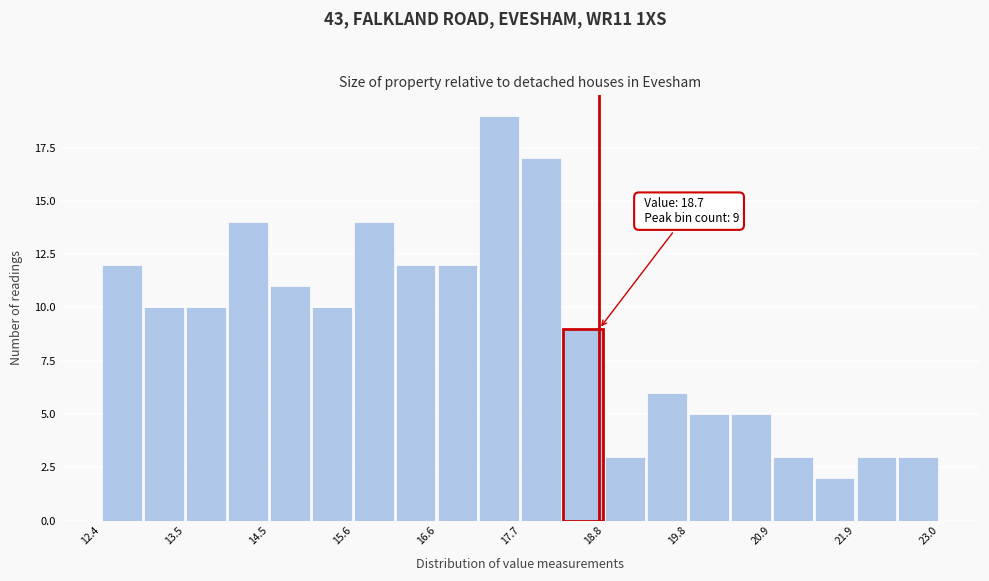

Around what value on the x-axis is the tallest bar? Give the approximate position of its centre, as read against the axis.

17.4